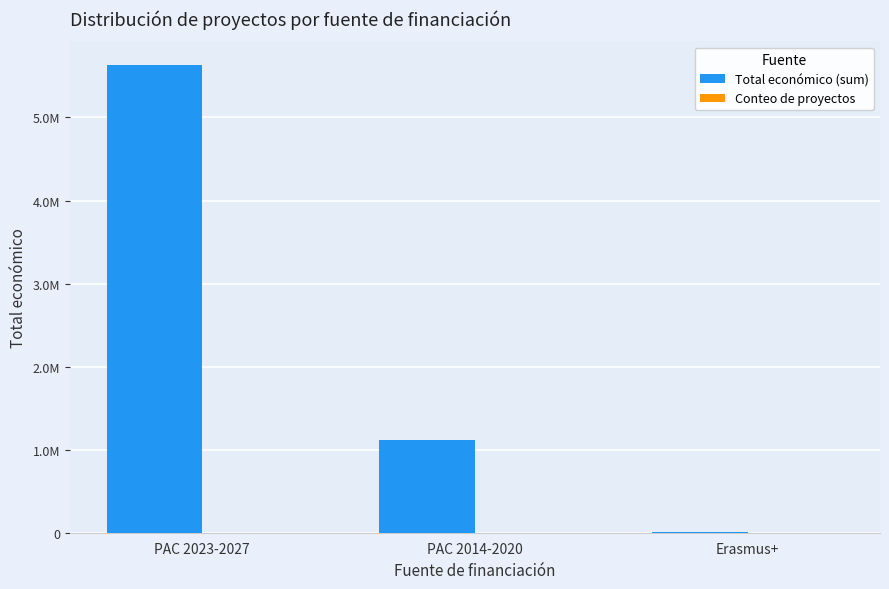

What is the total value across all series at Erasmus+?

13521